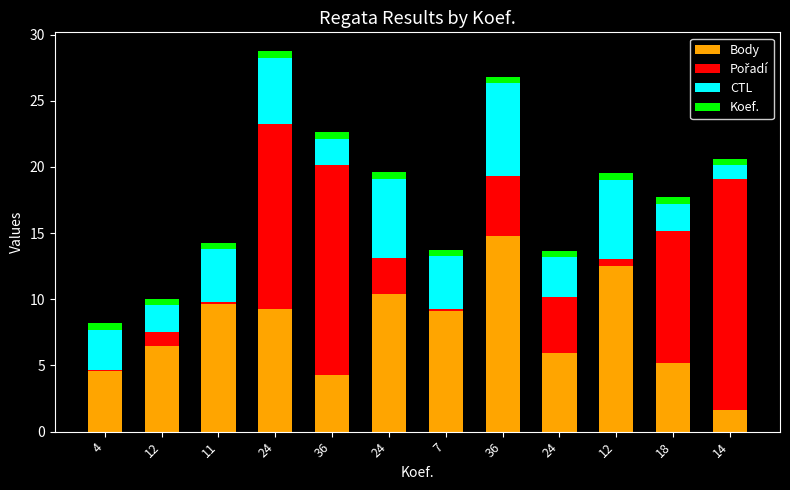

What is the difference between the Body values at 36 and 4?

0.3